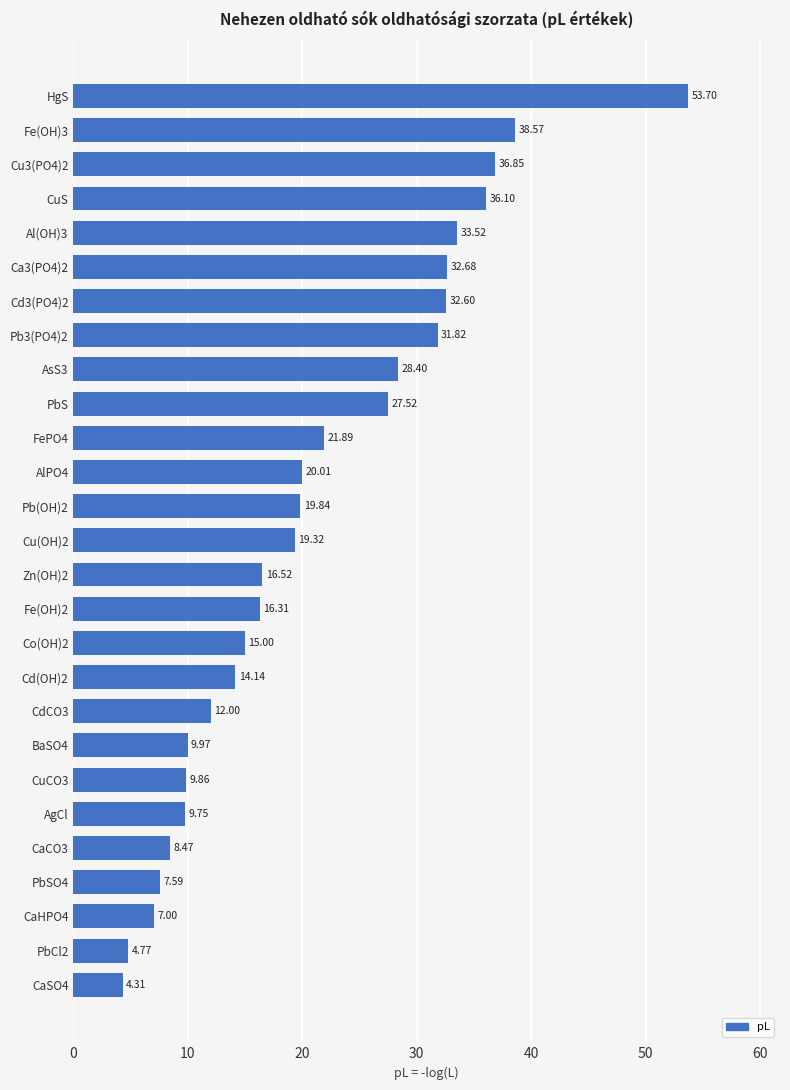

List the labels in order of value, largest first.

HgS, Fe(OH)3, Cu3(PO4)2, CuS, Al(OH)3, Ca3(PO4)2, Cd3(PO4)2, Pb3(PO4)2, AsS3, PbS, FePO4, AlPO4, Pb(OH)2, Cu(OH)2, Zn(OH)2, Fe(OH)2, Co(OH)2, Cd(OH)2, CdCO3, BaSO4, CuCO3, AgCl, CaCO3, PbSO4, CaHPO4, PbCl2, CaSO4